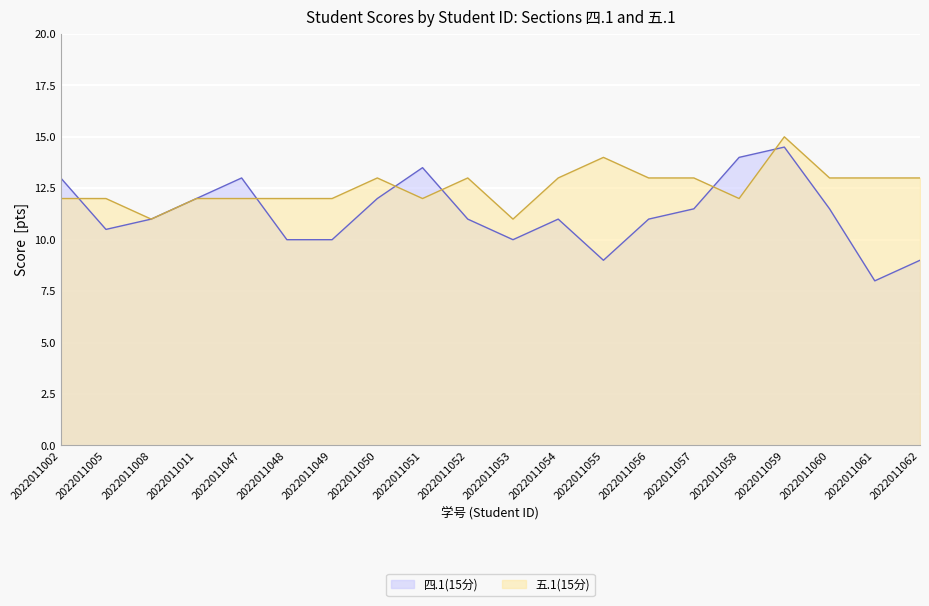

Is it true that 五.1(15分) equals 3.2 at 2022011054?

False